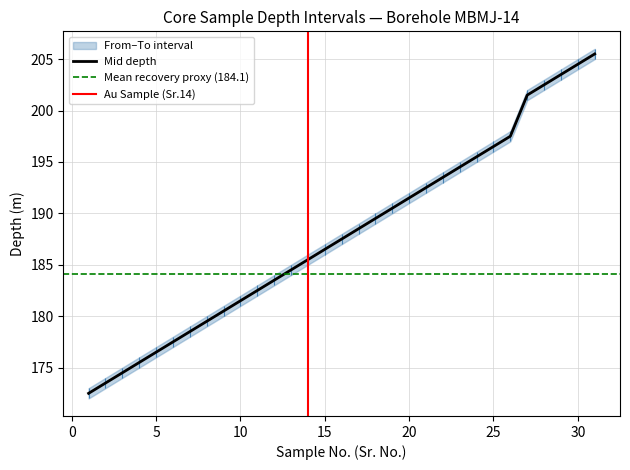

What is the maximum value for Mid depth?

205.5